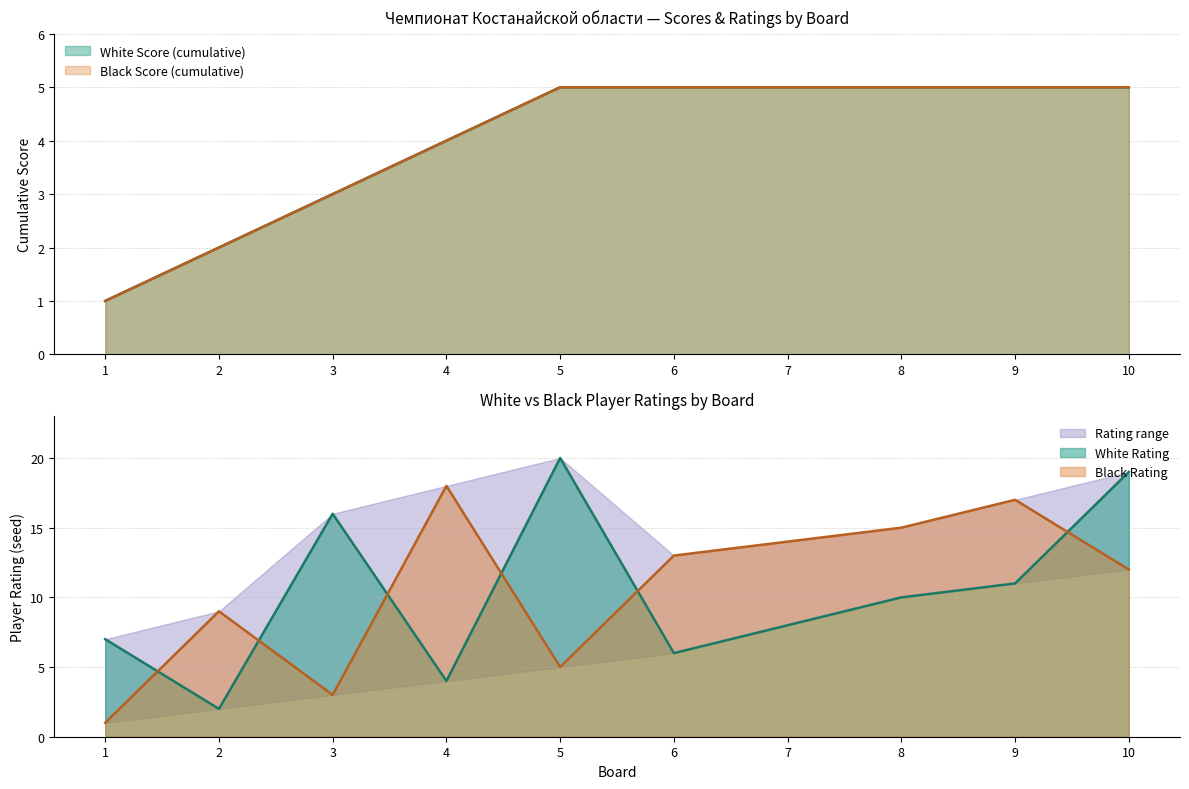

At which label does Black Rating first exceed 13?

4